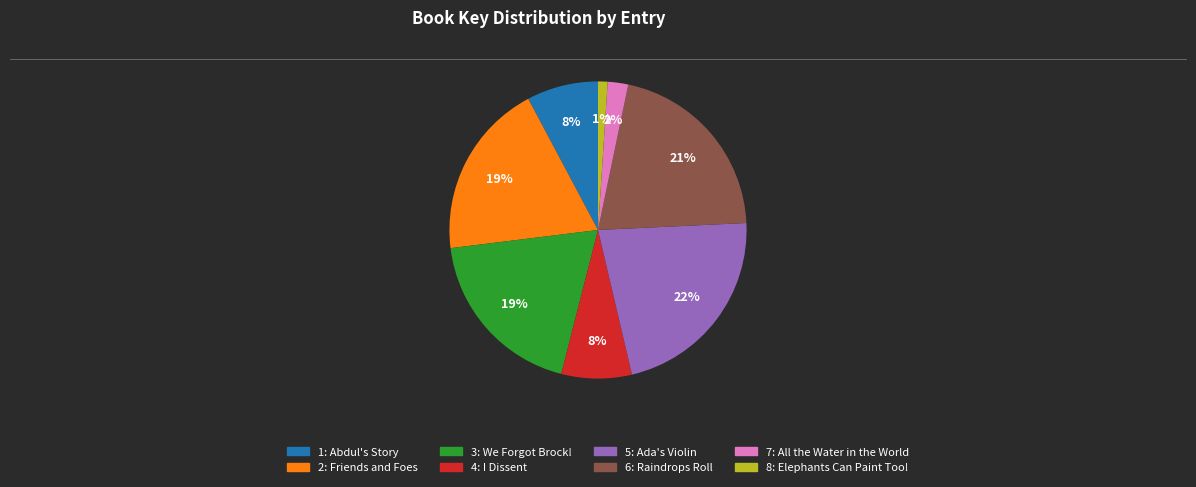

What is the largest slice in the pie chart?

5: Ada's Violin